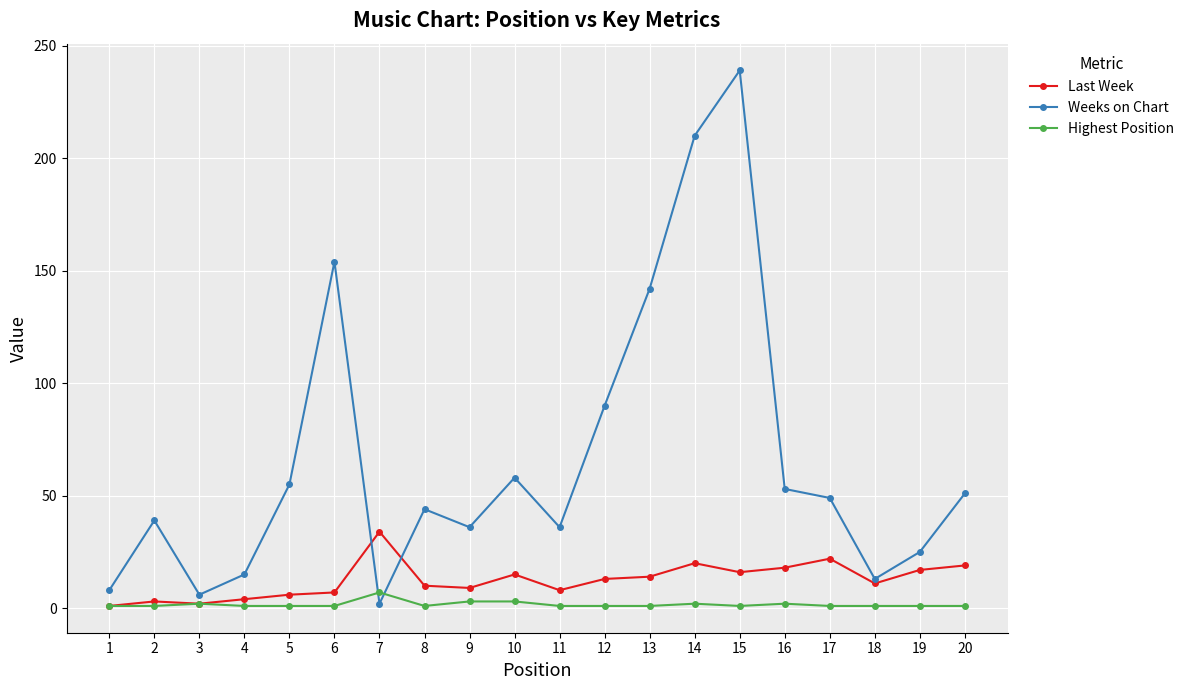

At 10, list the series in order from smallest to largest.

Highest Position, Last Week, Weeks on Chart